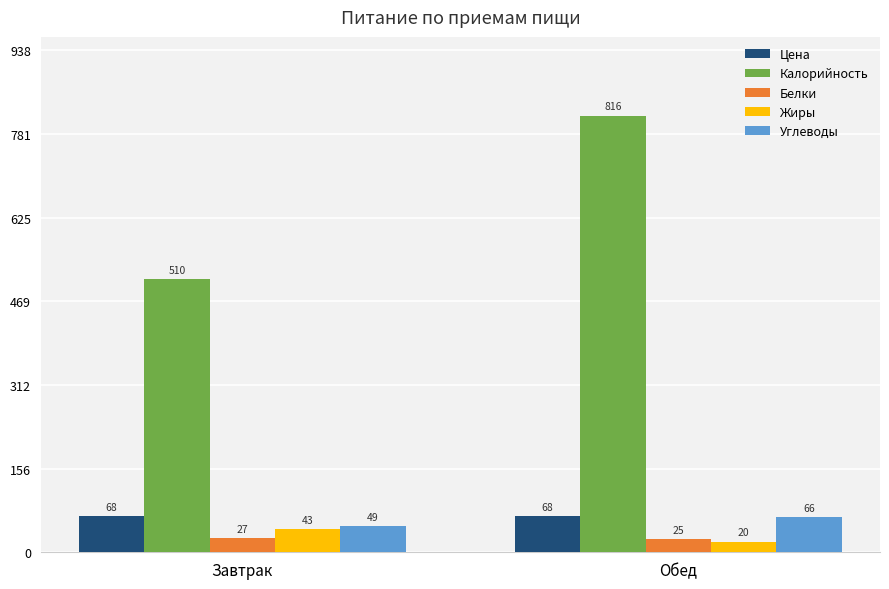

What is the label of the 2nd bar from the left?

Обед